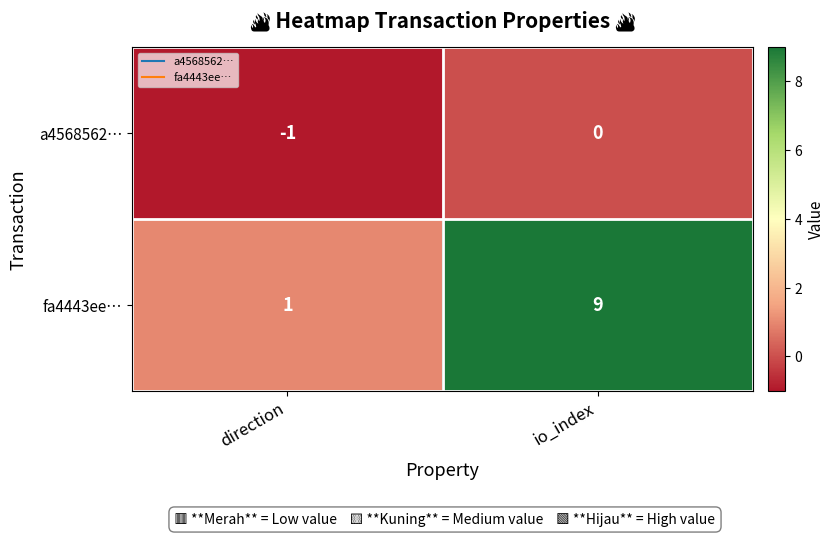

Which series has the largest total across all categories?

fa4443ee…